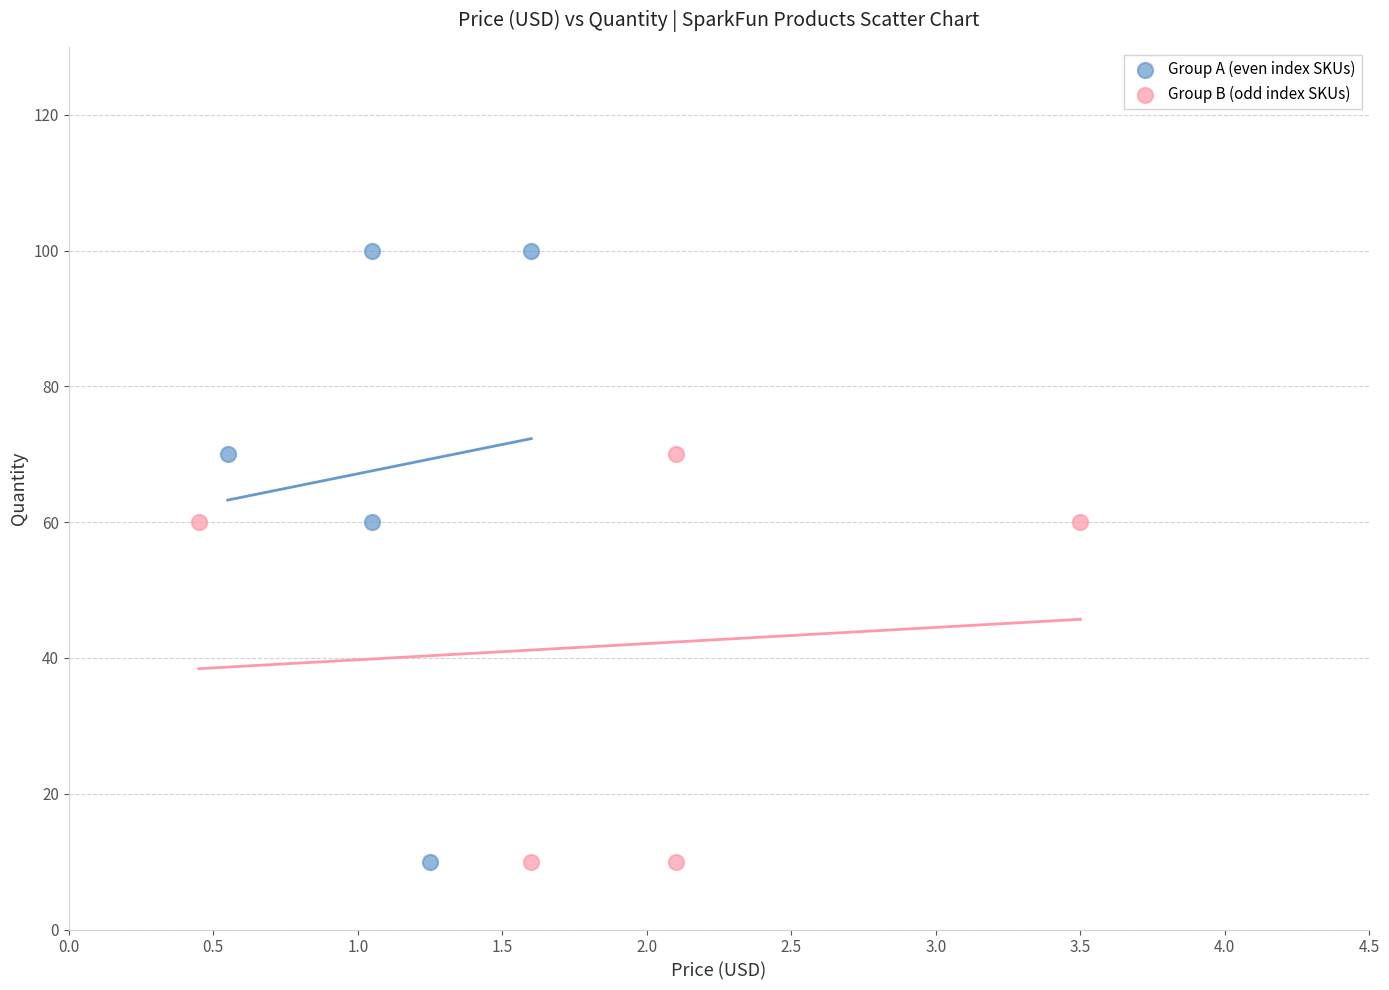

Which series has the largest Y range (max minus min)?

Group A (even index SKUs)